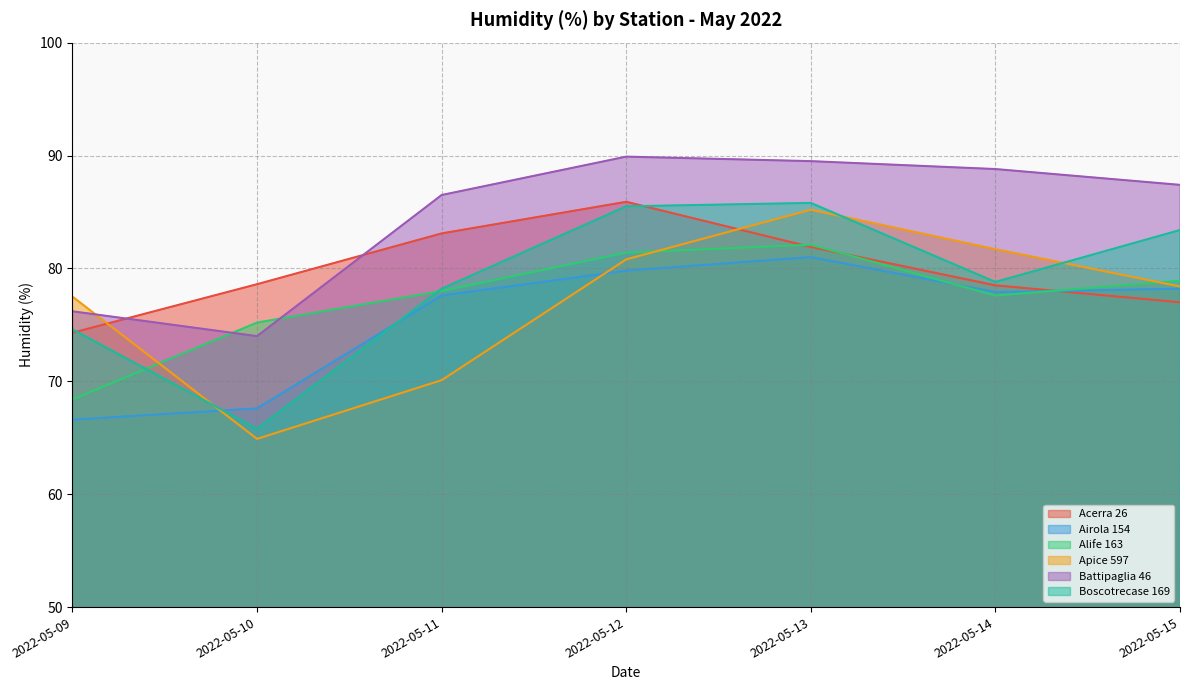

What is the difference between the maximum and minimum values in the Alife 163 series?

13.7